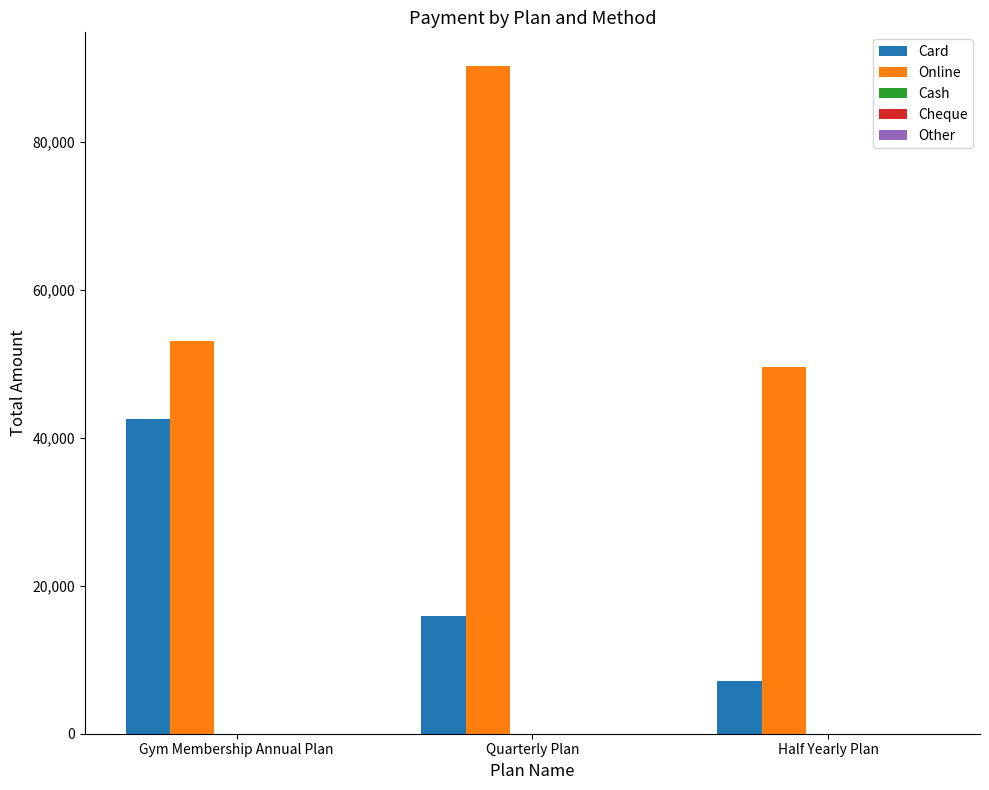

The value of Online at Quarterly Plan is 57965. True or false?

False